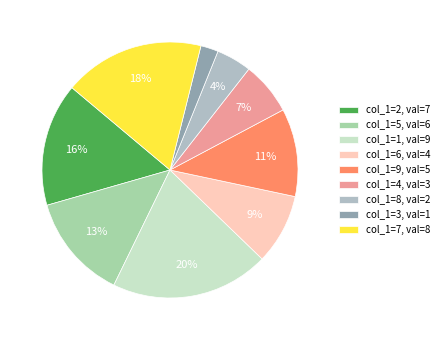

To the nearest percent, what is the difference between the largest and smallest slice percentages?

18%